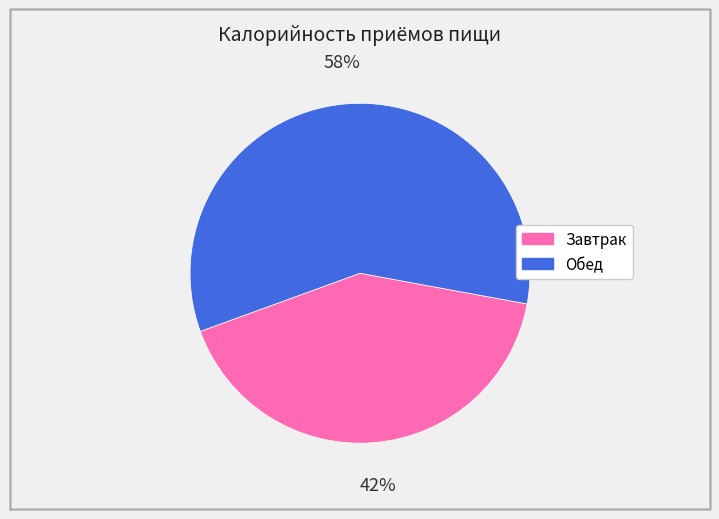

To the nearest percent, what portion does Завтрак represent?

42%